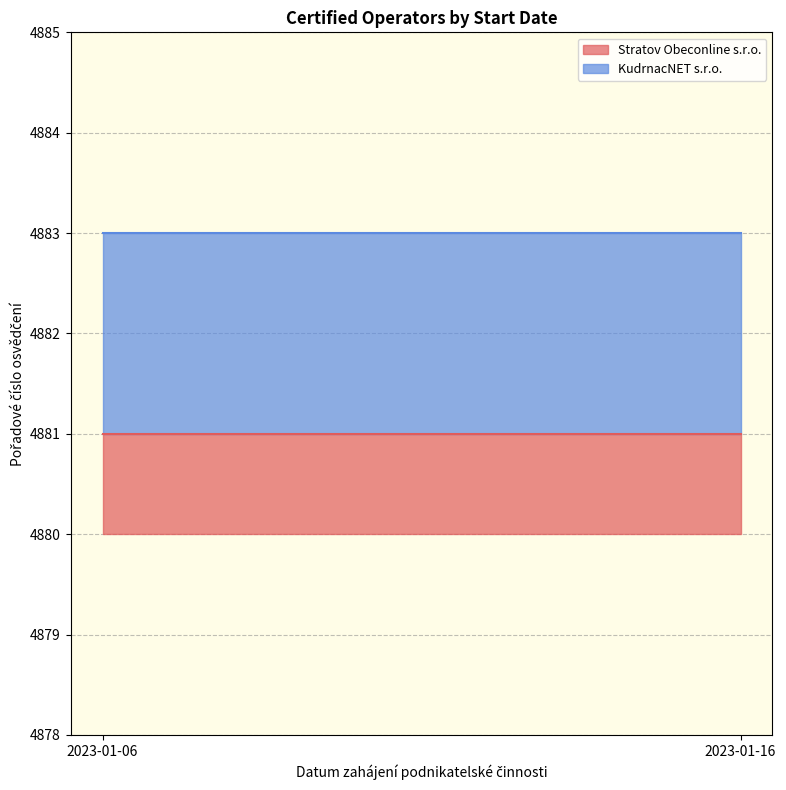

Is it true that KudrnacNET s.r.o. equals 4882 at 2023-01-06?

True